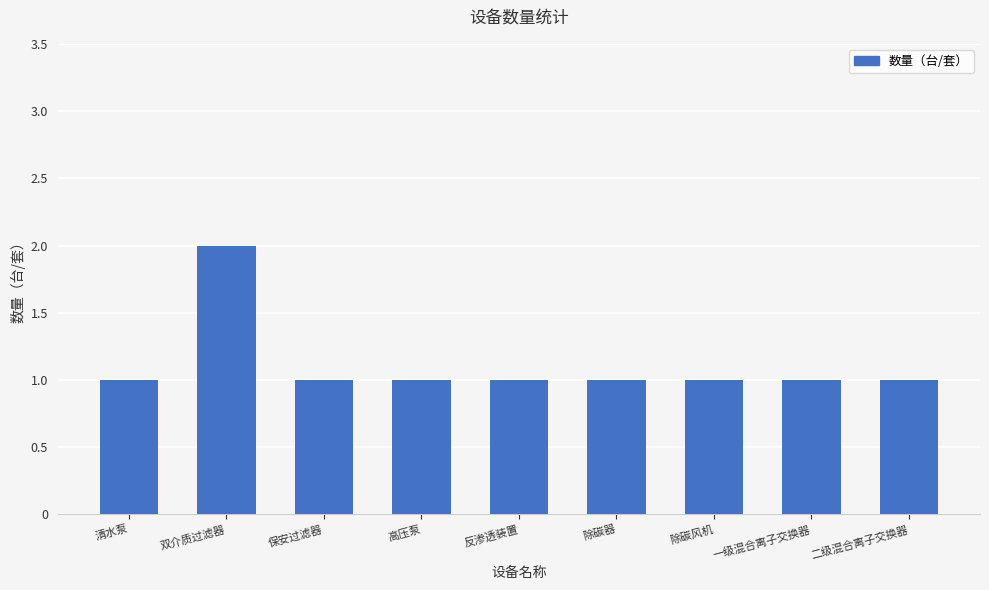

Which category has the highest value across all series?

双介质过滤器